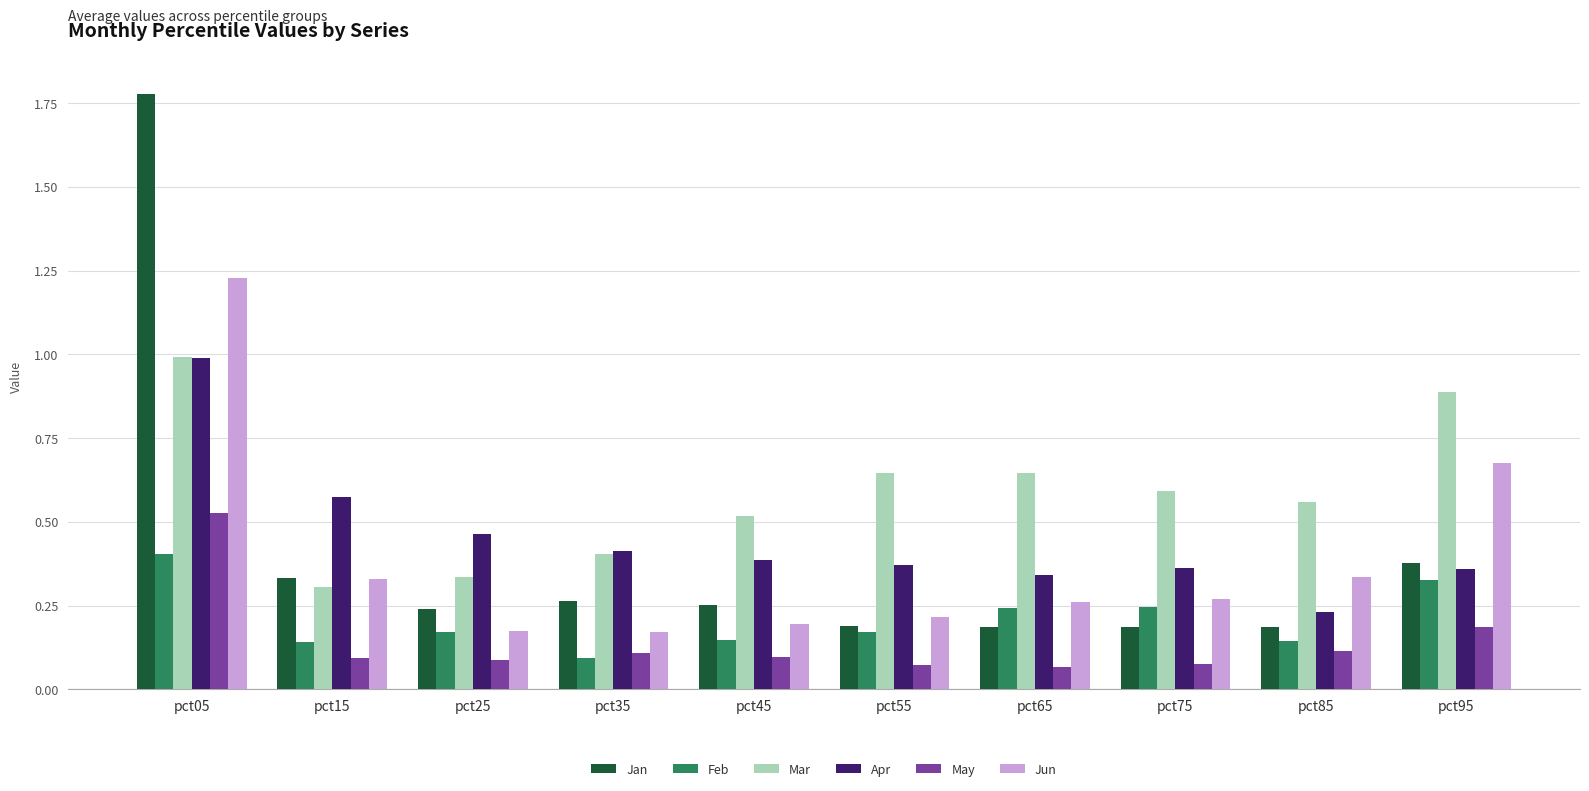

The value of May at pct95 is 0.2. True or false?

True